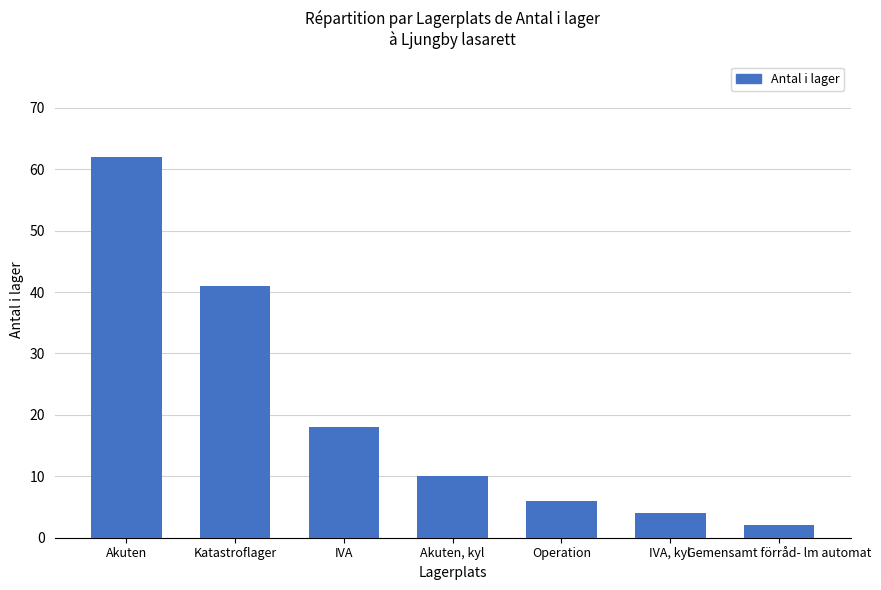

Are the bars horizontal?

No